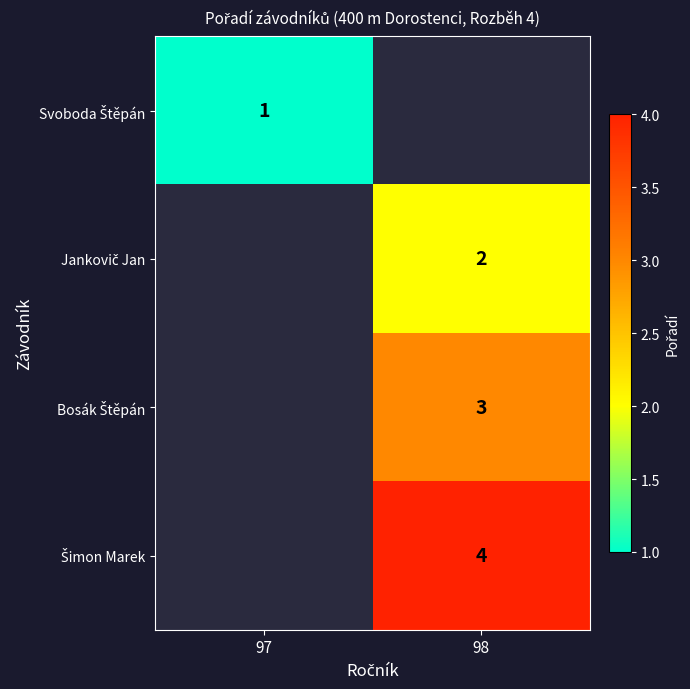

Is the value of Bosák Štěpán at 98 greater than the value of Jankovič Jan at 97?

No